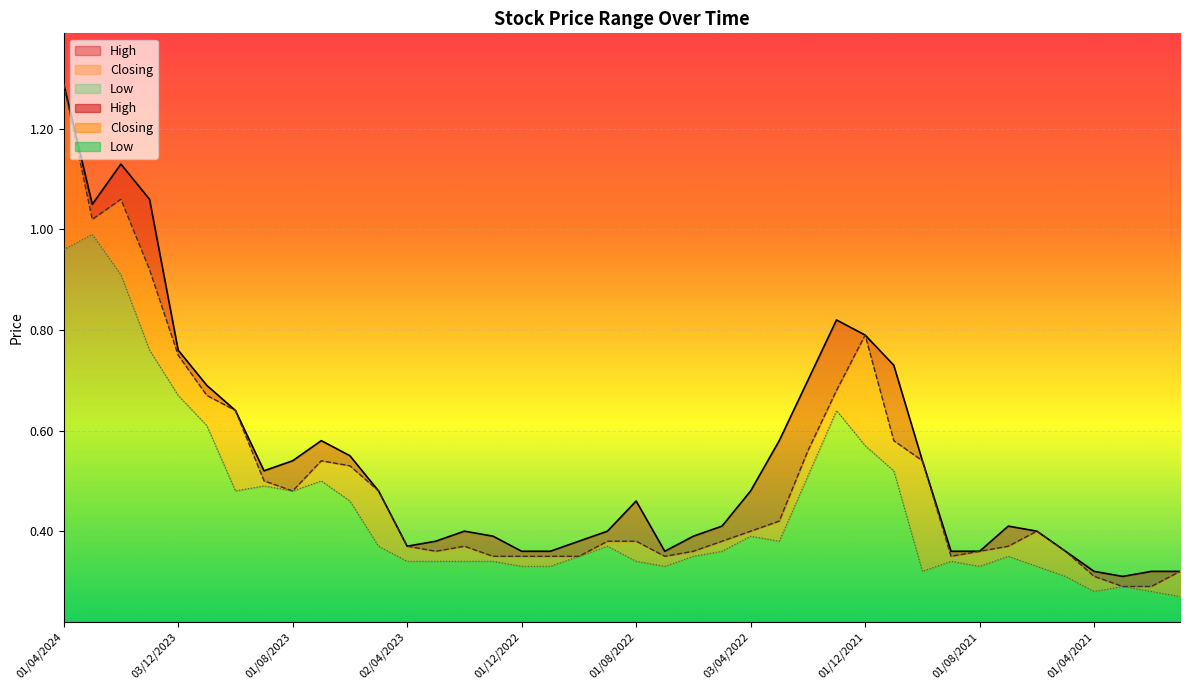

Count the number of data series in this chart.

3